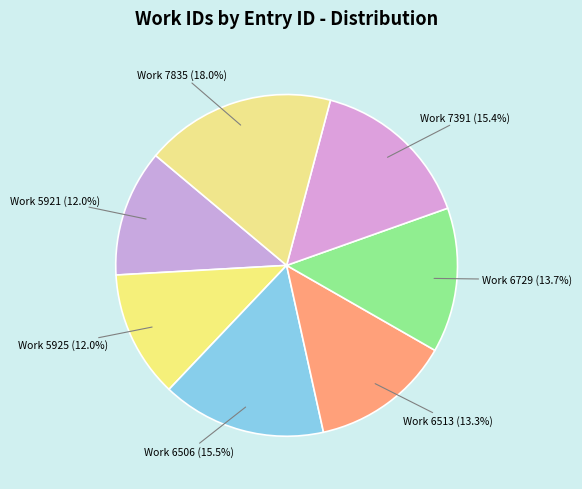

Which category has the biggest portion of the pie?

7835